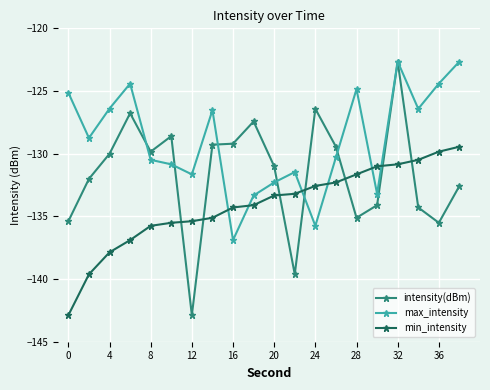

What is the minimum value shown in the chart?

-142.9